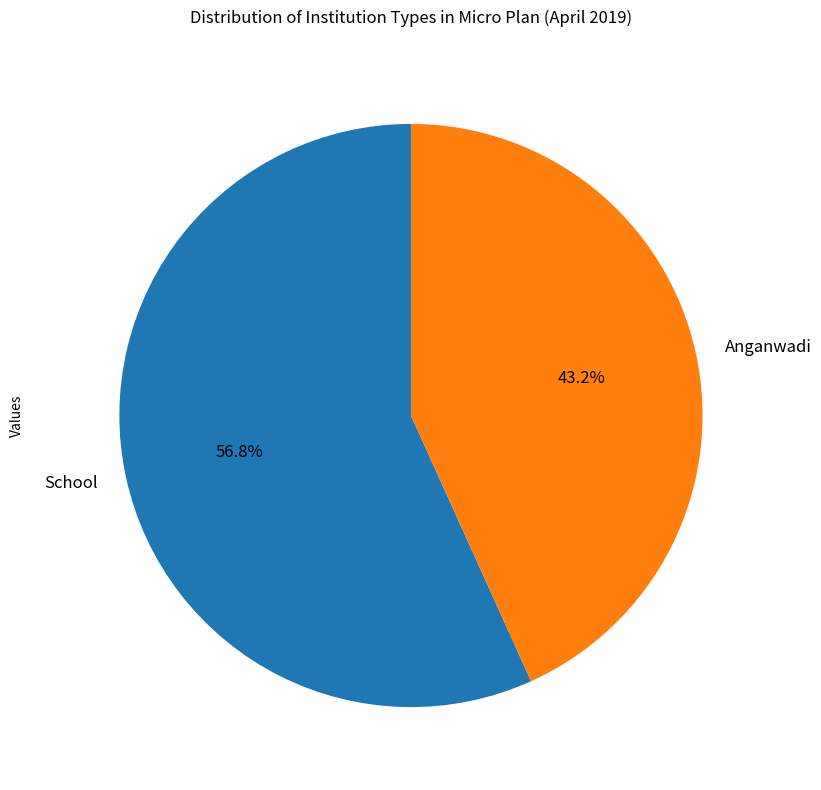

What percentage is the Anganwadi slice, to the nearest percent?

43%